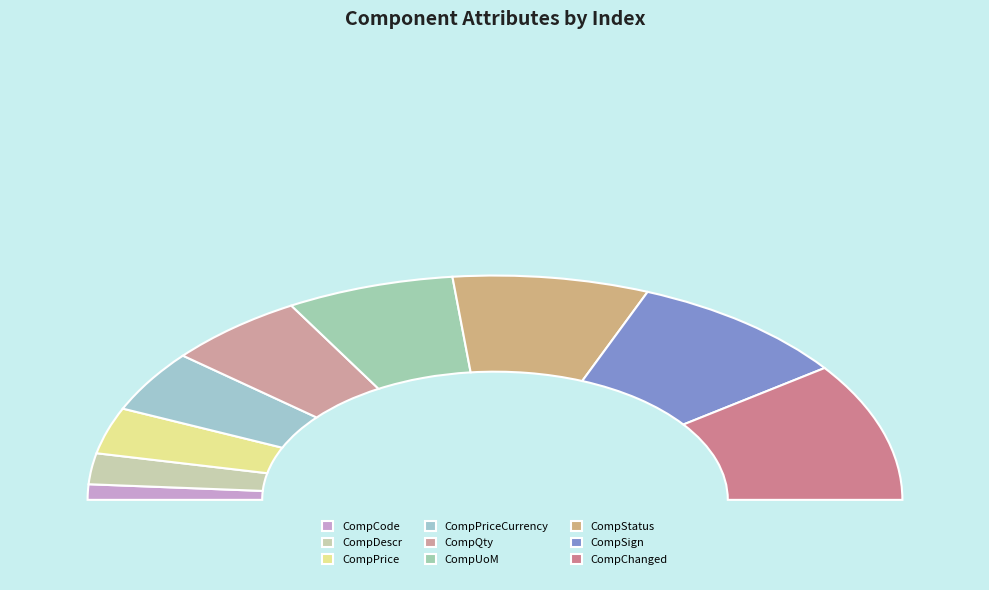

Does CompQty account for over 50% of the chart?

No